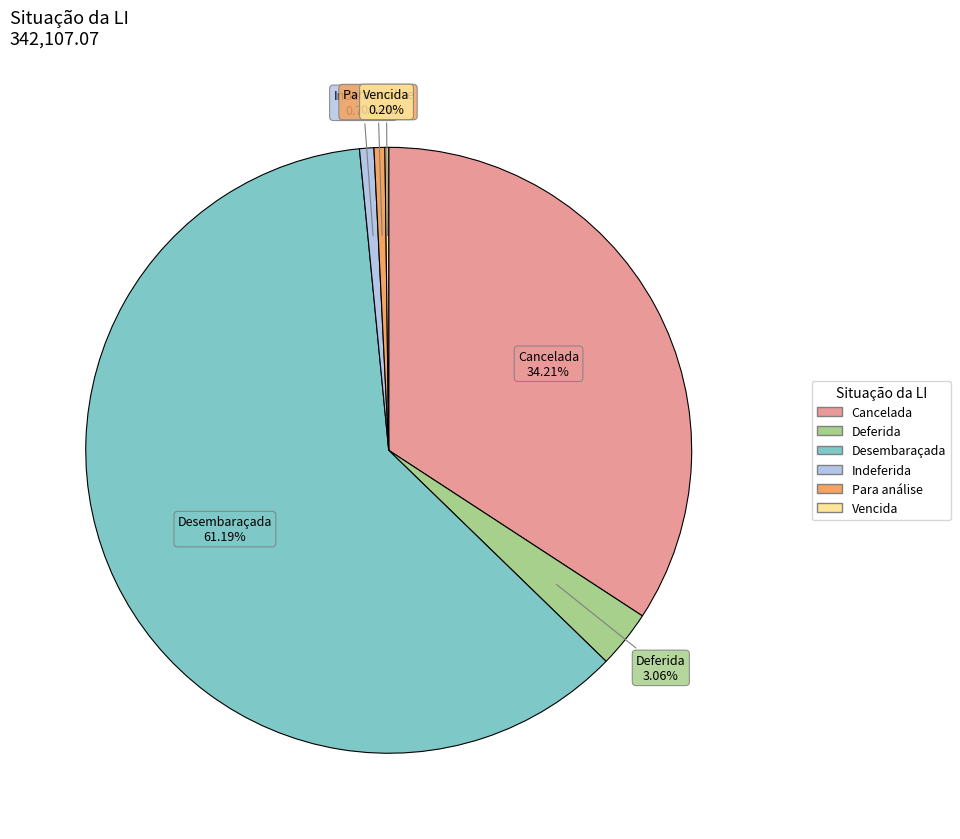

Which has a higher value, Desembaraçada or Deferida?

Desembaraçada